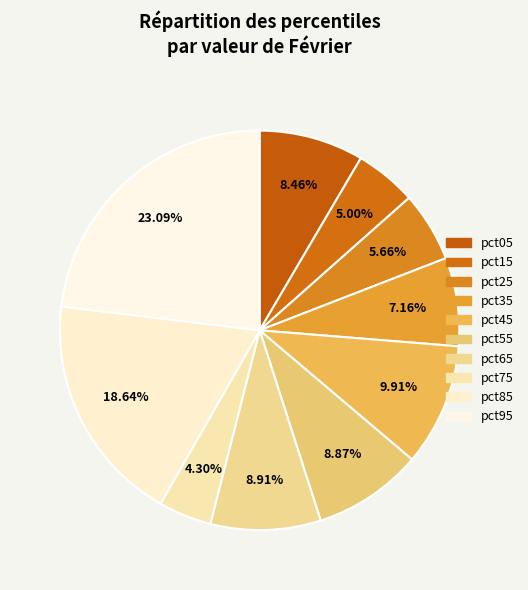

To the nearest percent, what is the difference between the largest and smallest slice percentages?

19%